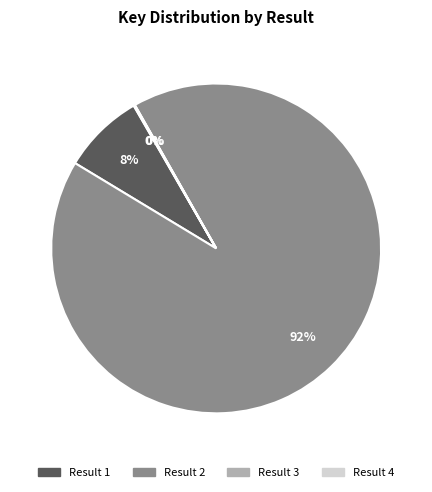

Is it true that Result 2 is 92% of the pie?

True